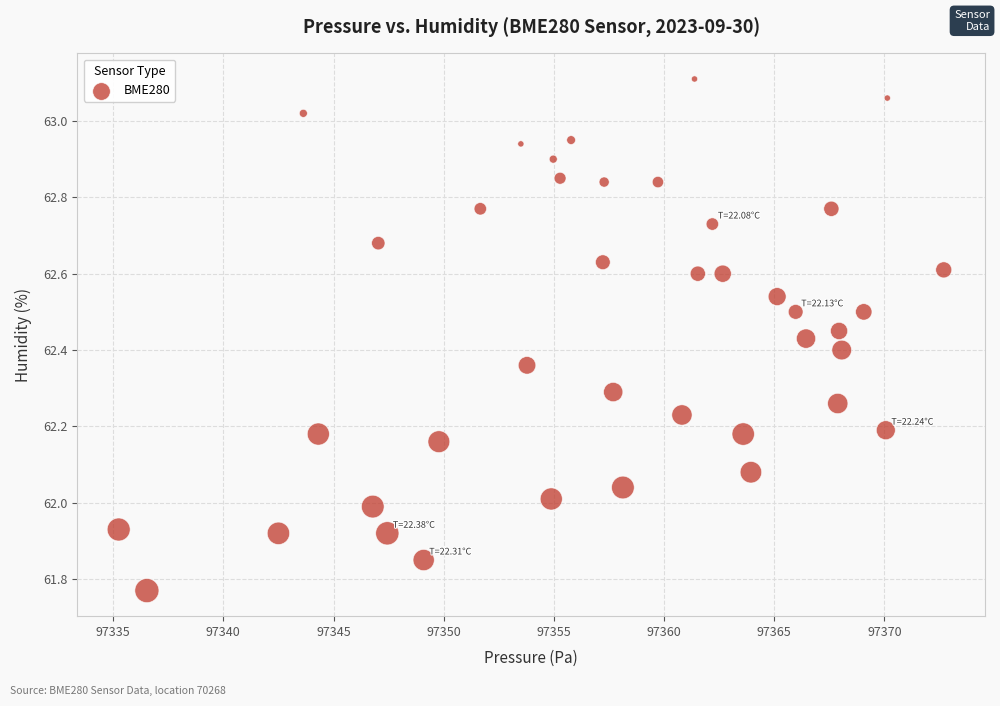

What is the range of X values (max minus min)?

37.4